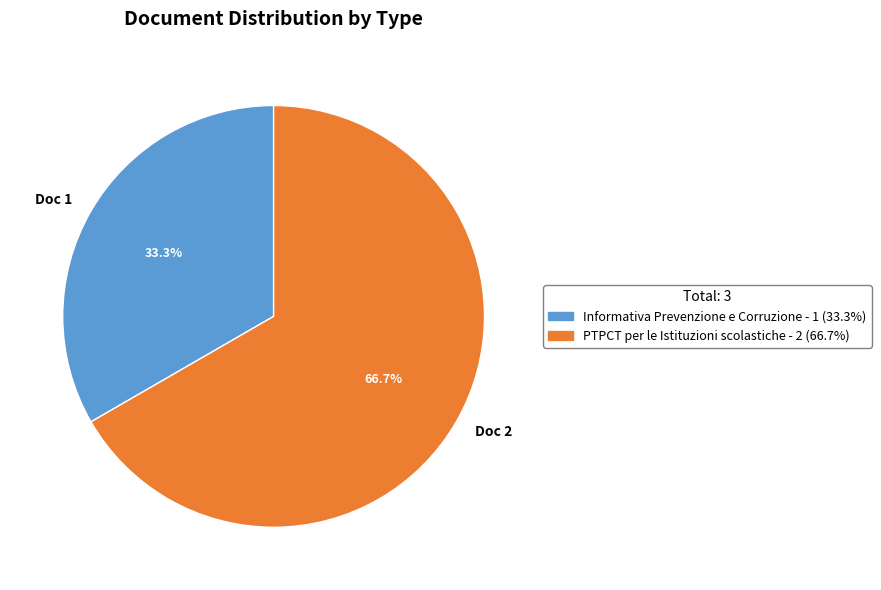

Combined, do Doc 2 and Doc 1 account for over 50%?

Yes